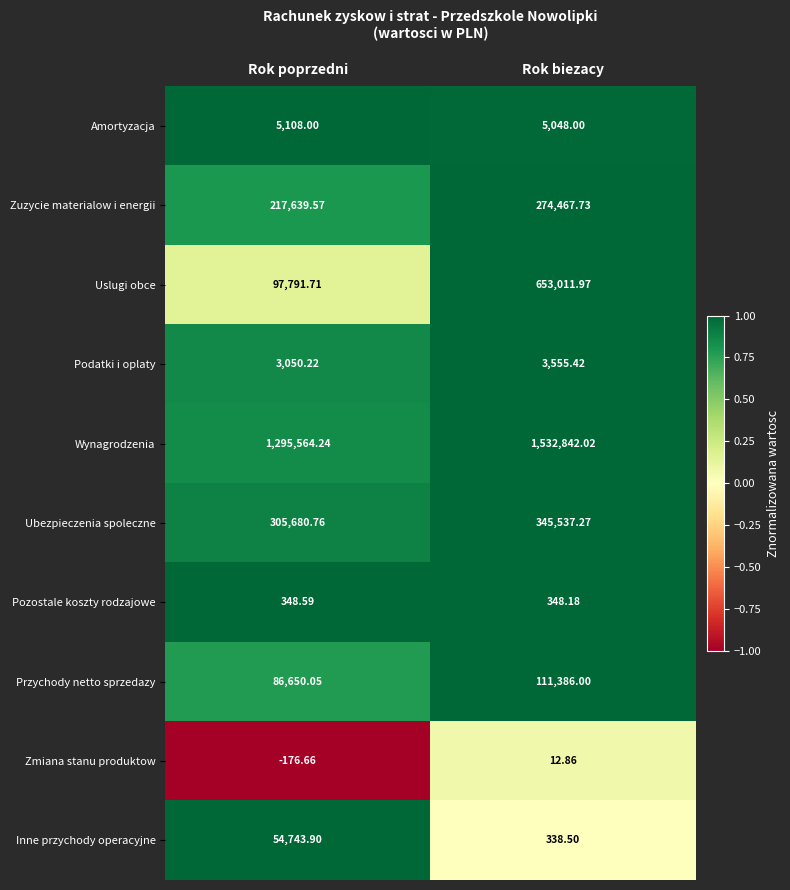

Which series has the largest total across all categories?

Wynagrodzenia